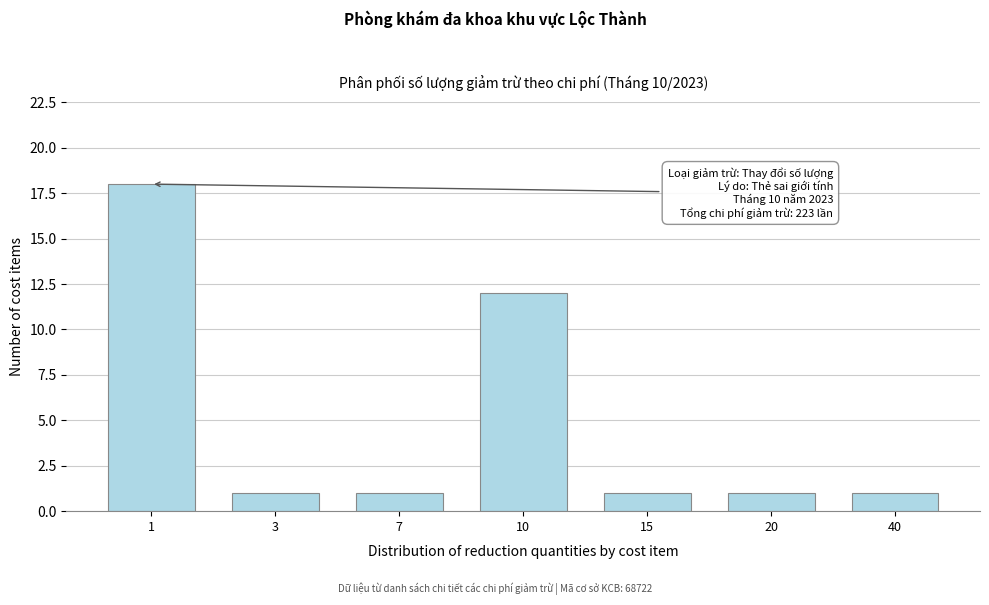

Reading left to right, transcribe all the data shown in this chart.

1=18	3=1	7=1	10=12	15=1	20=1	40=1